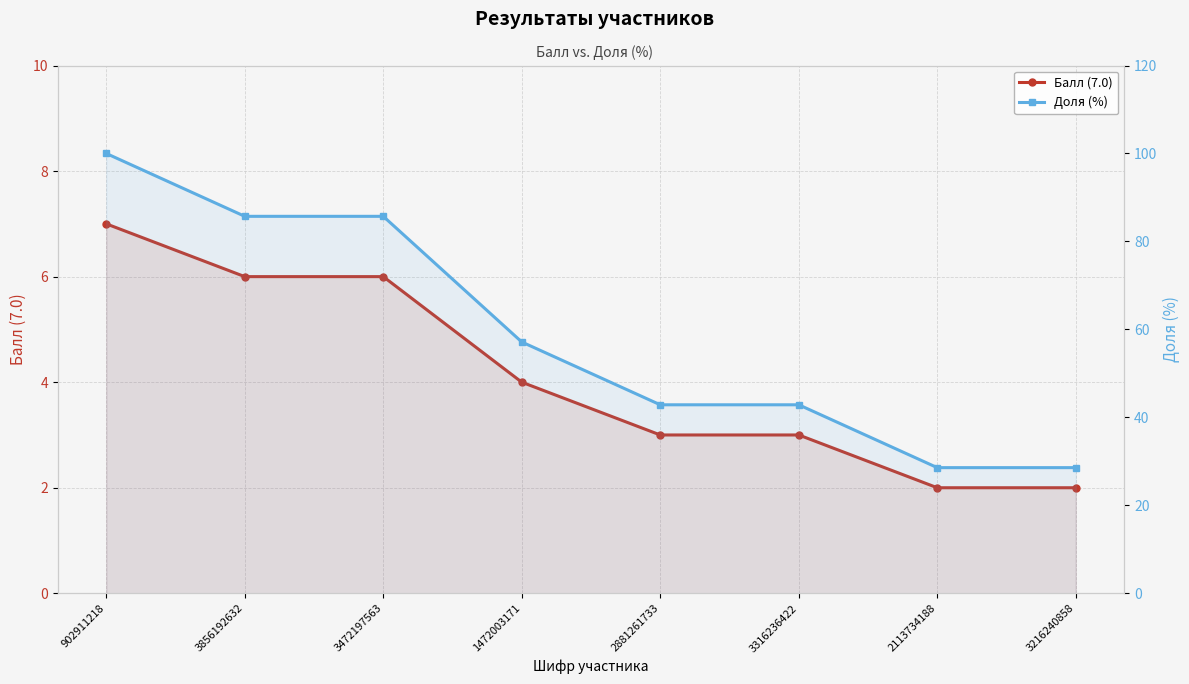

Which series has the largest range (max minus min)?

Доля (%)